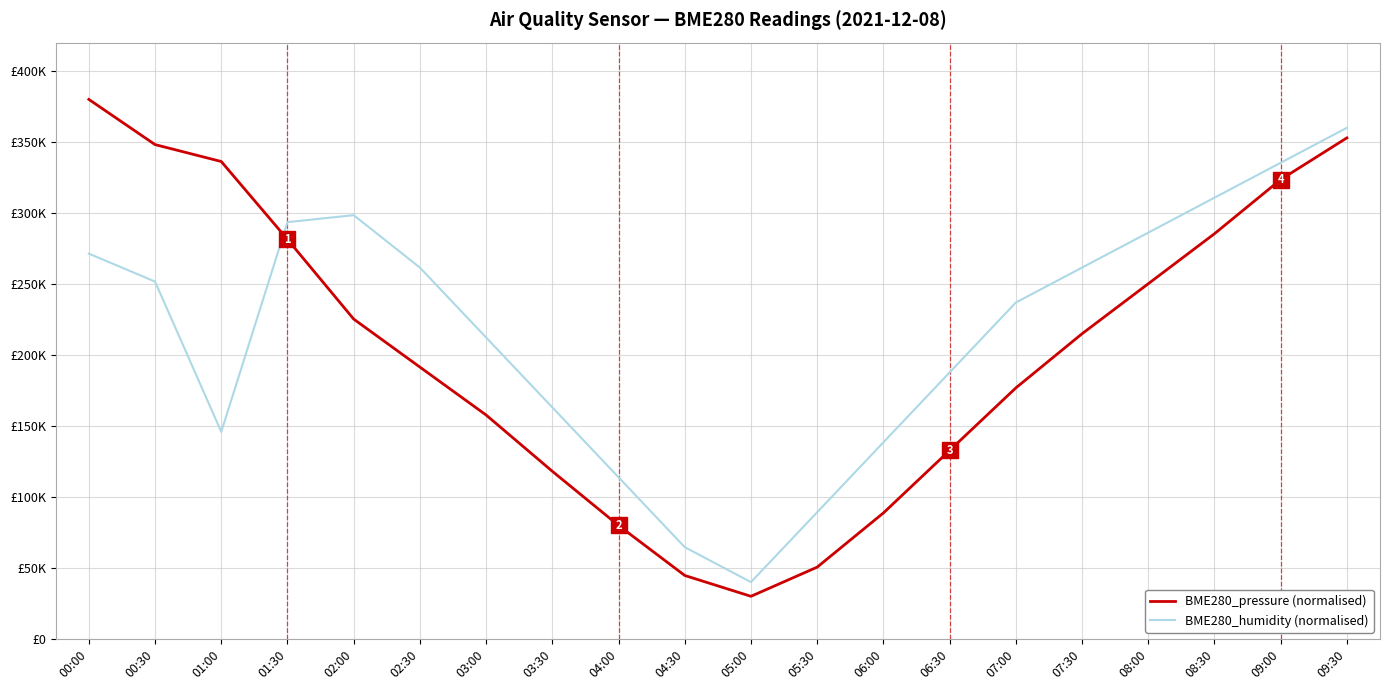

What is the difference between the BME280_pressure (normalised) values at 02:30 and 02:00?

33817.0